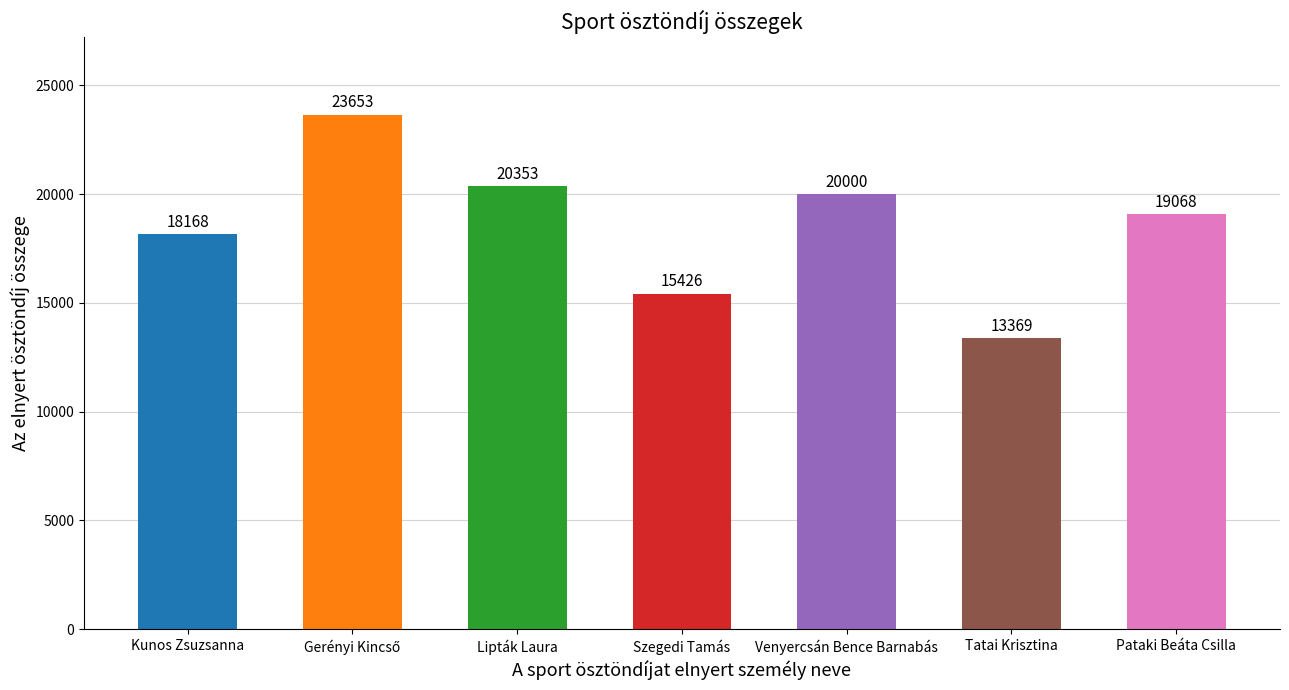

Are the bars horizontal?

No